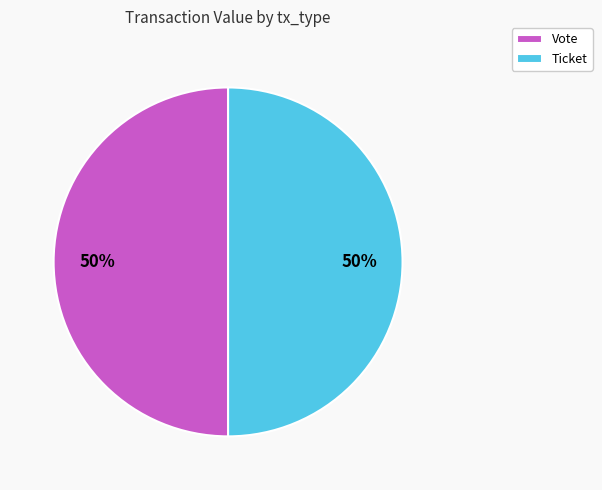

Combined, do Ticket and Vote account for over 50%?

Yes